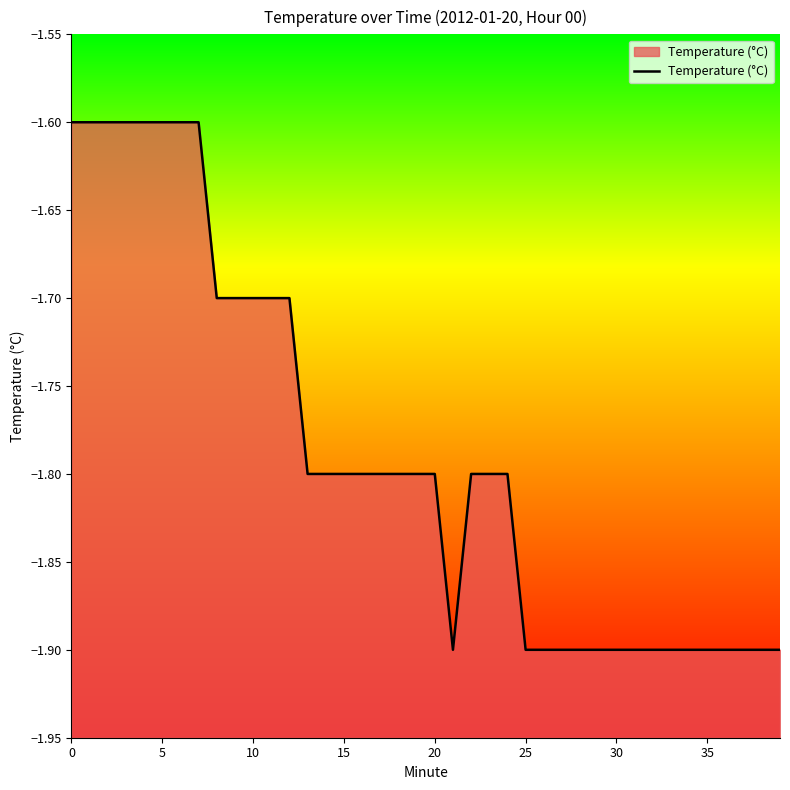

The value at 35 is -0.5. True or false?

False